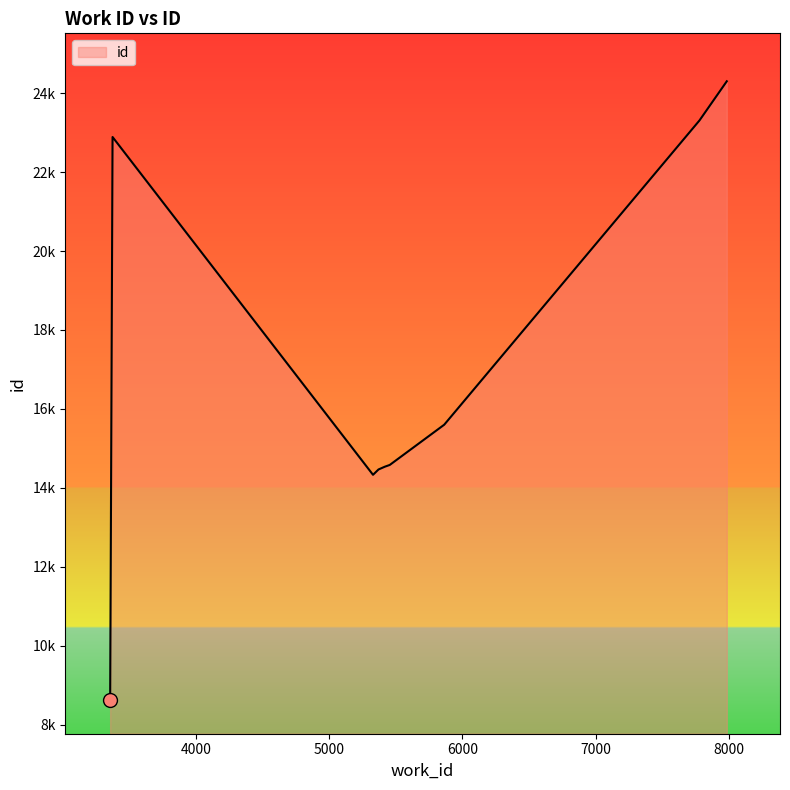

Is this an area chart (filled region under the line)?

Yes